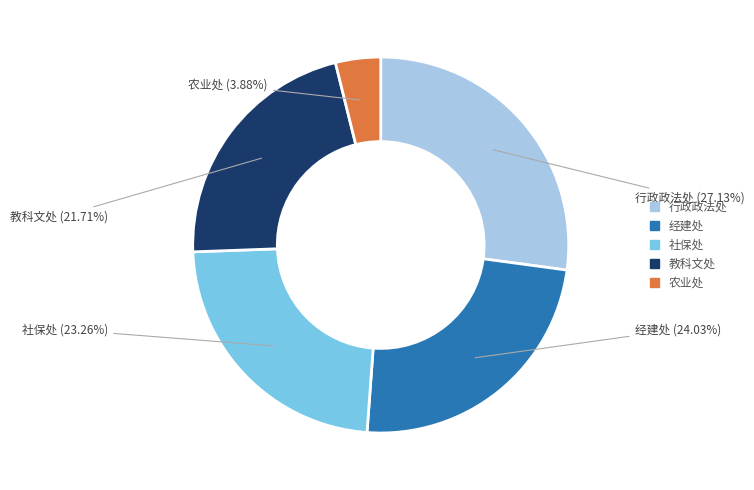

Is 行政政法处 the majority of the pie?

No